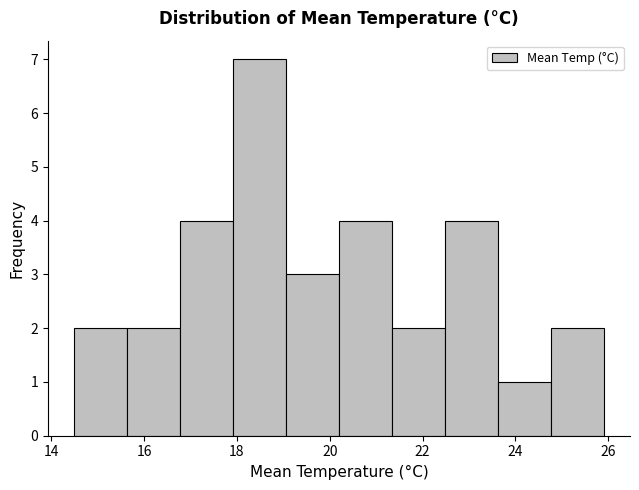

Reading left to right, list every bar in this chart as the range it spans on the x-axis followed by its height. Neither the bar edges nor the heights are printed on the chart, so give them approximately, as read against the axes.

14.50 to 15.64: 2
15.64 to 16.78: 2
16.78 to 17.92: 4
17.92 to 19.06: 7
19.06 to 20.20: 3
20.20 to 21.34: 4
21.34 to 22.48: 2
22.48 to 23.62: 4
23.62 to 24.76: 1
24.76 to 25.90: 2